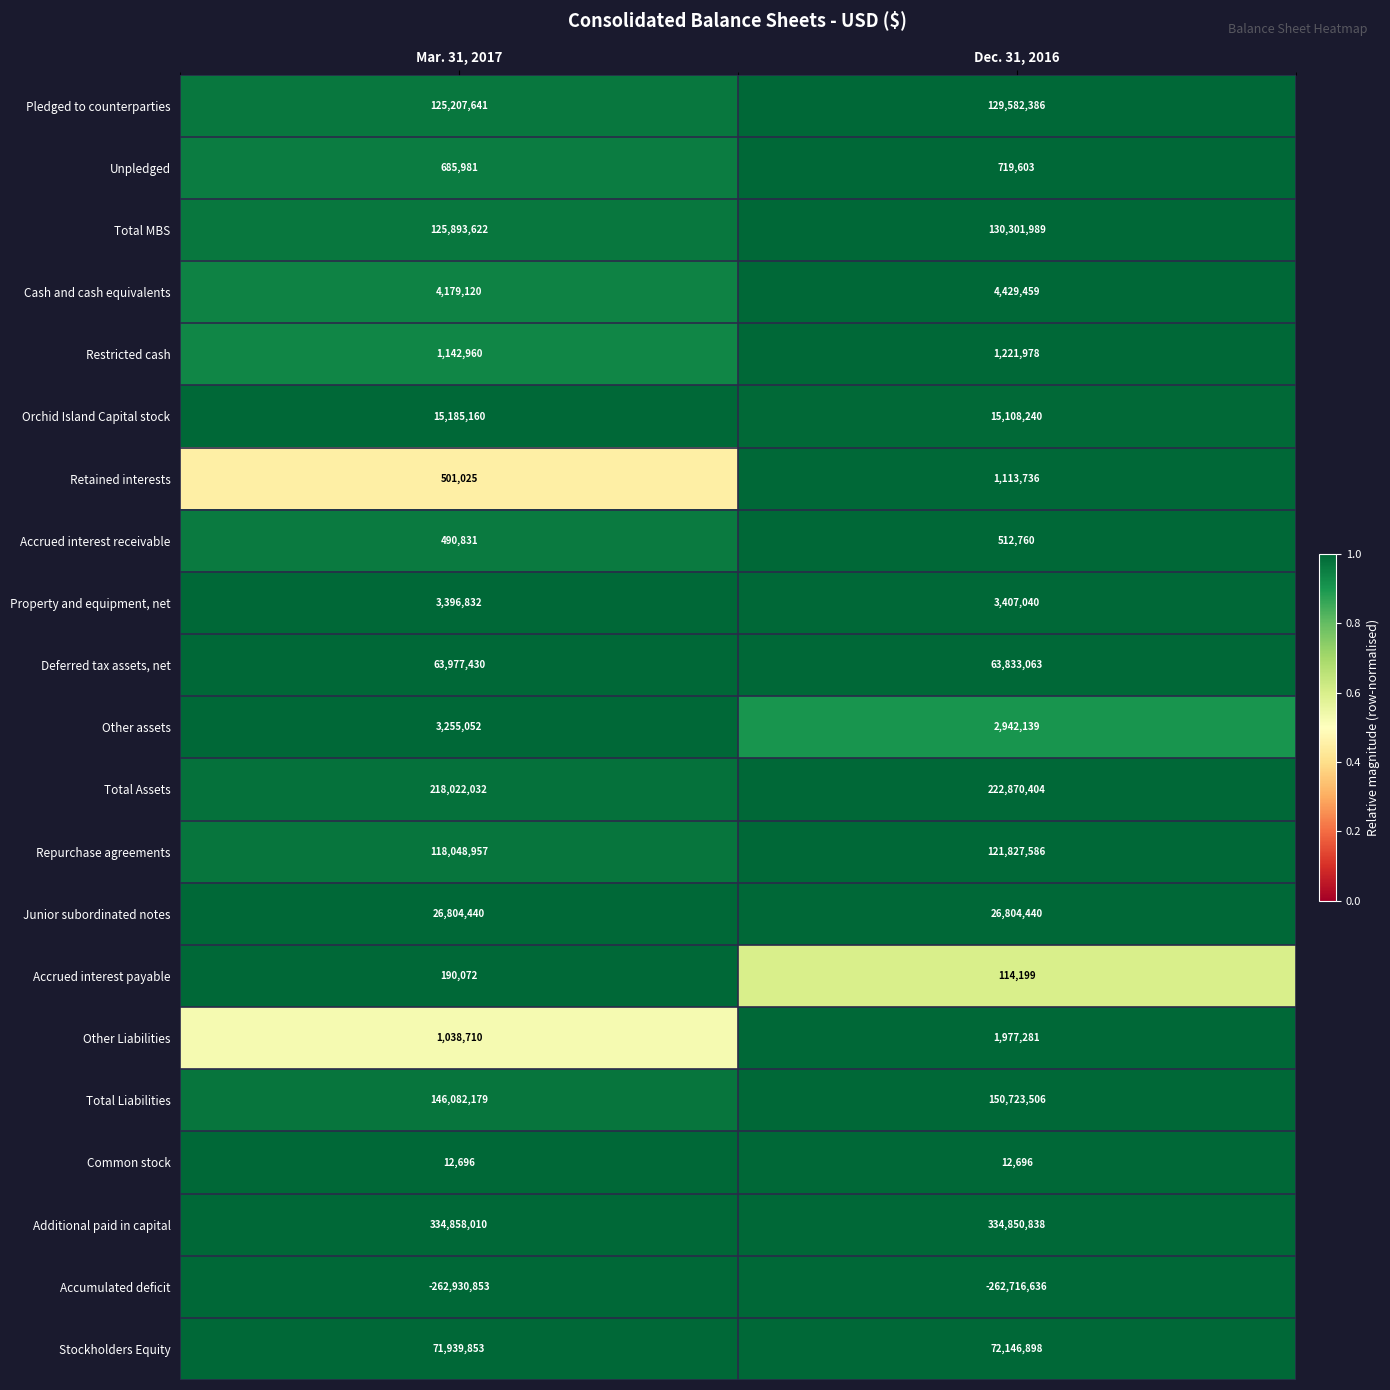

At which category is the sum across all series the highest?

Dec. 31, 2016